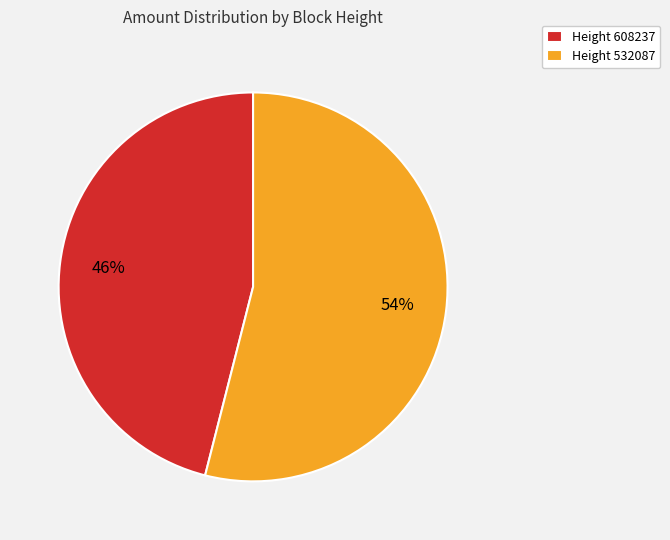

How many segments does this pie chart have?

2